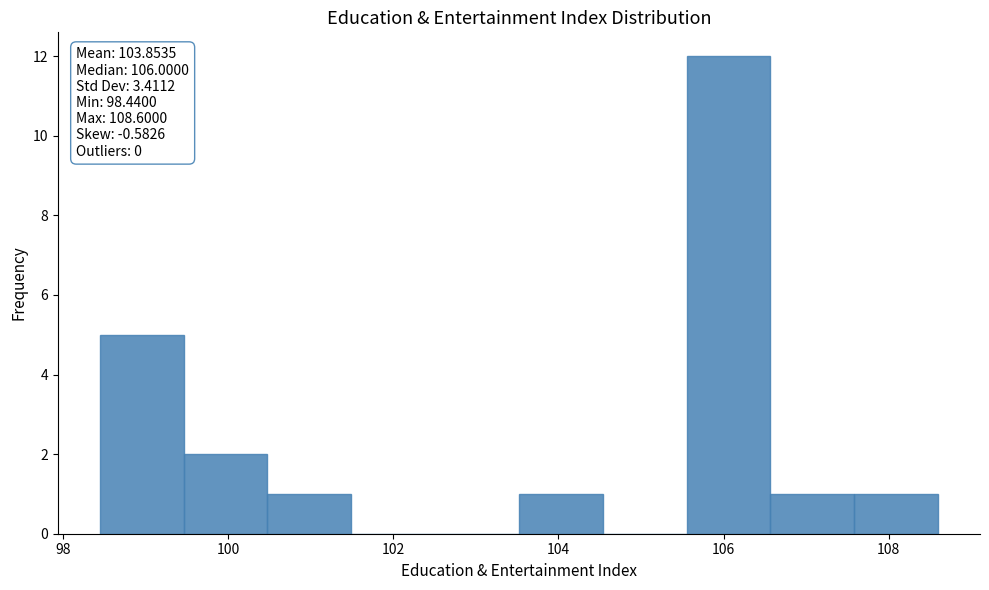

Over which range of the x-axis is the bar tallest?

105.6 to 106.6